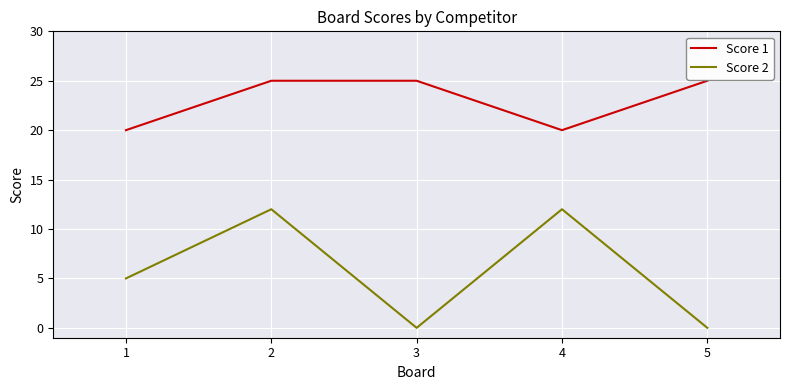

What are all the series names shown in the legend?

Score 1, Score 2